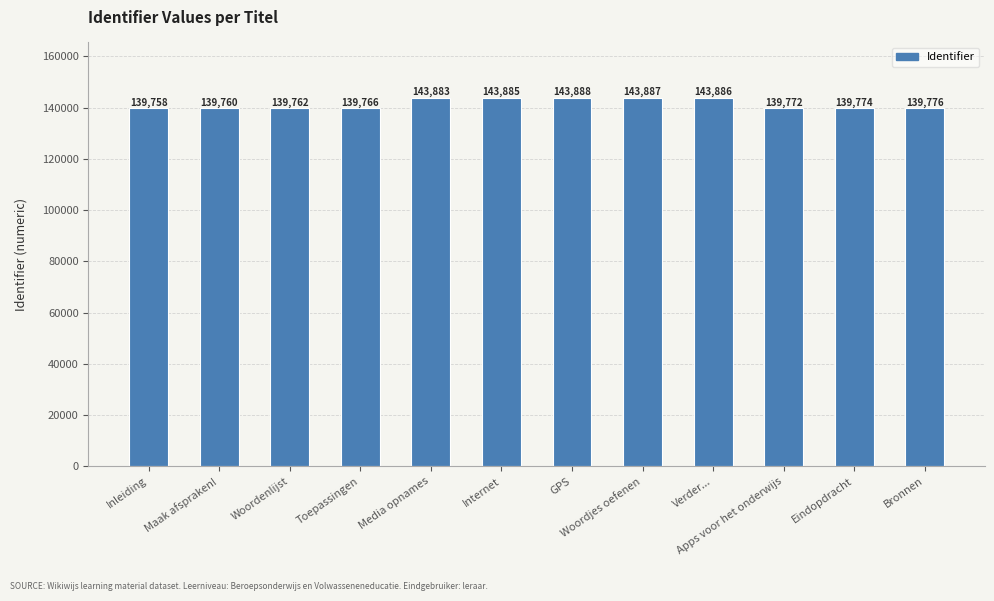

True or false: the data shows 139758 at Inleiding.

True